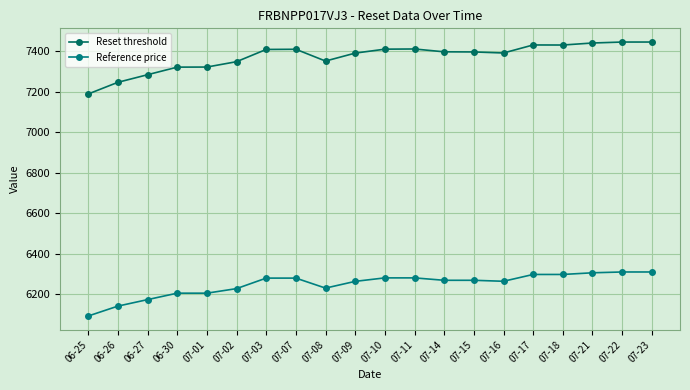

At 06-25, list the series in order from smallest to largest.

Reference price, Reset threshold